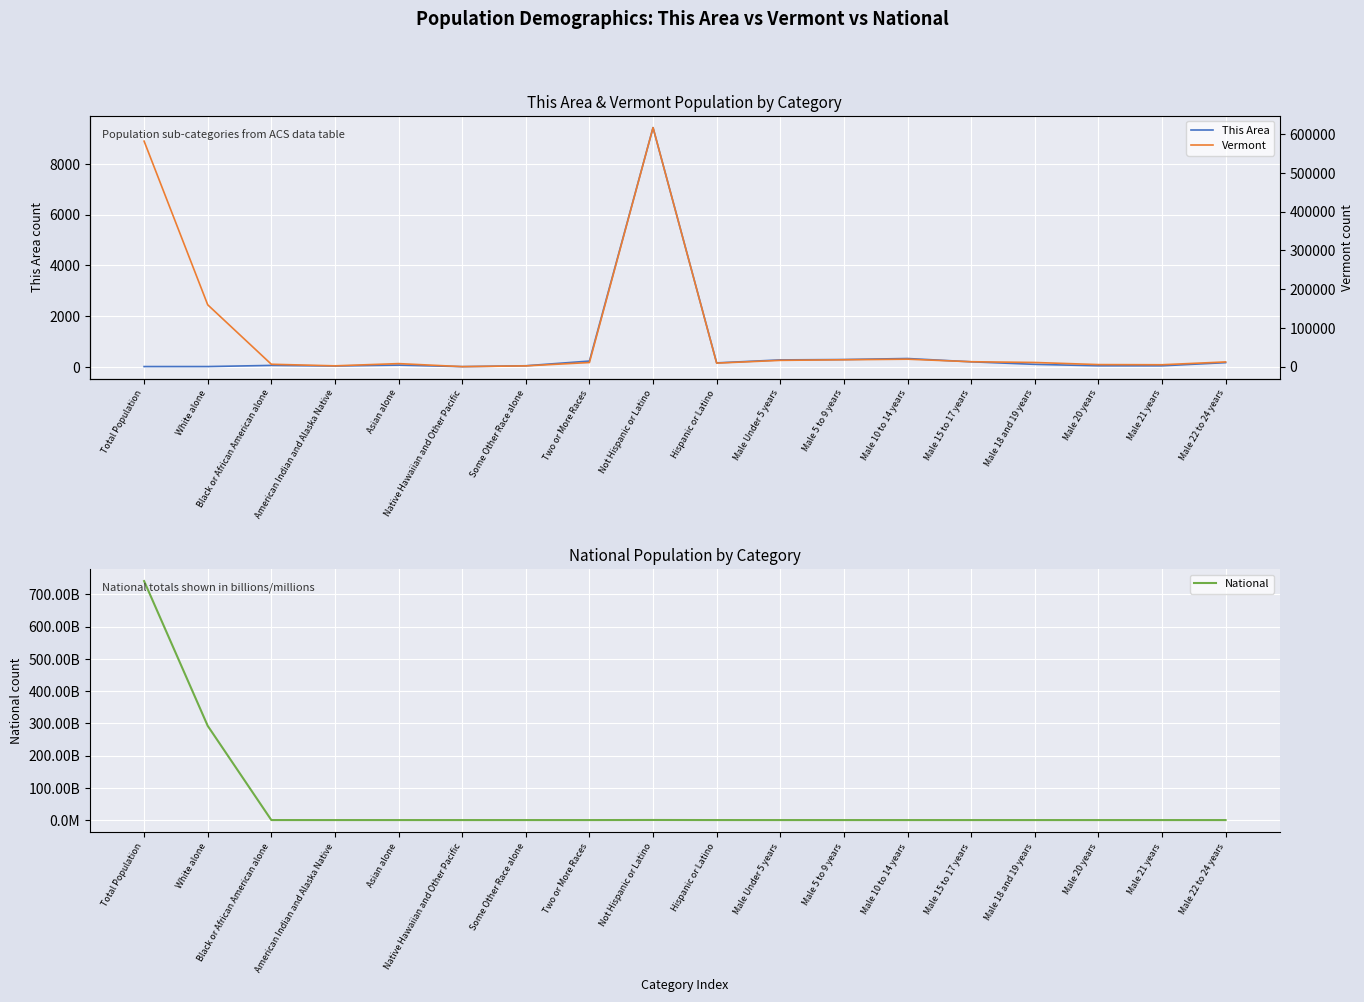

The National series shows 258267944 at Not Hispanic or Latino. True or false?

True